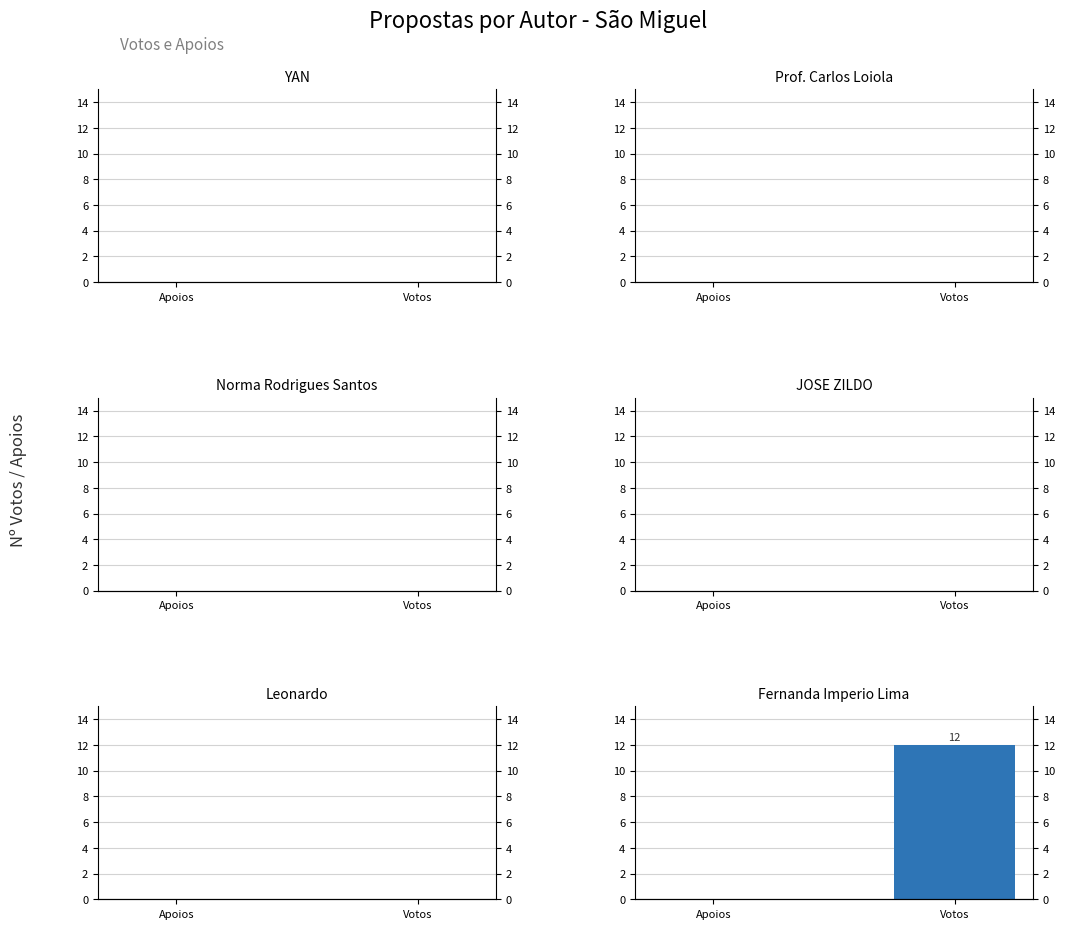

What is the greatest value displayed?

12